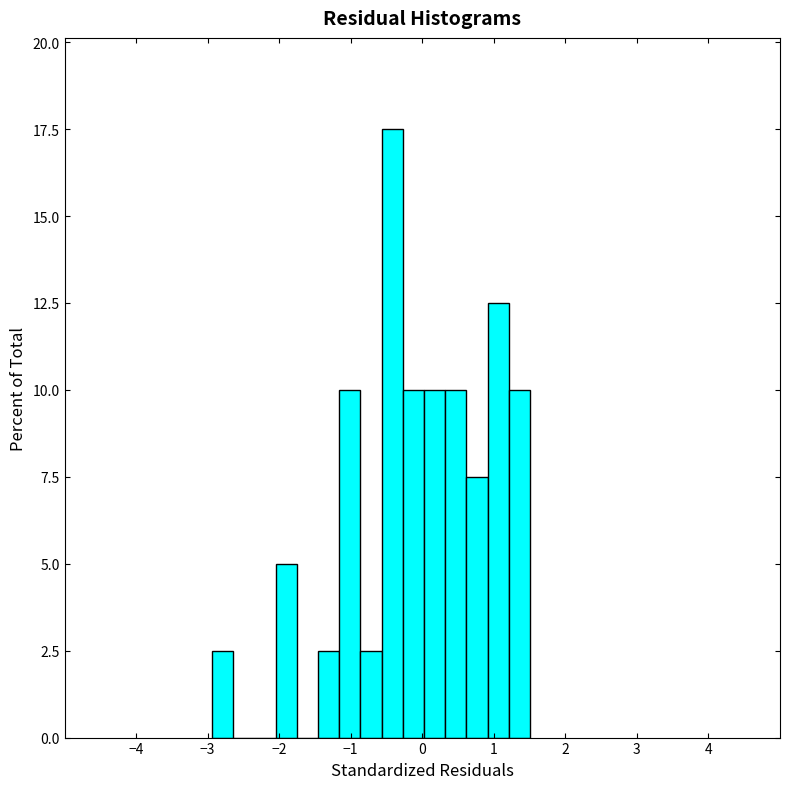

Read against the x-axis, roughly where is the centre of the tallest bar?

-0.4